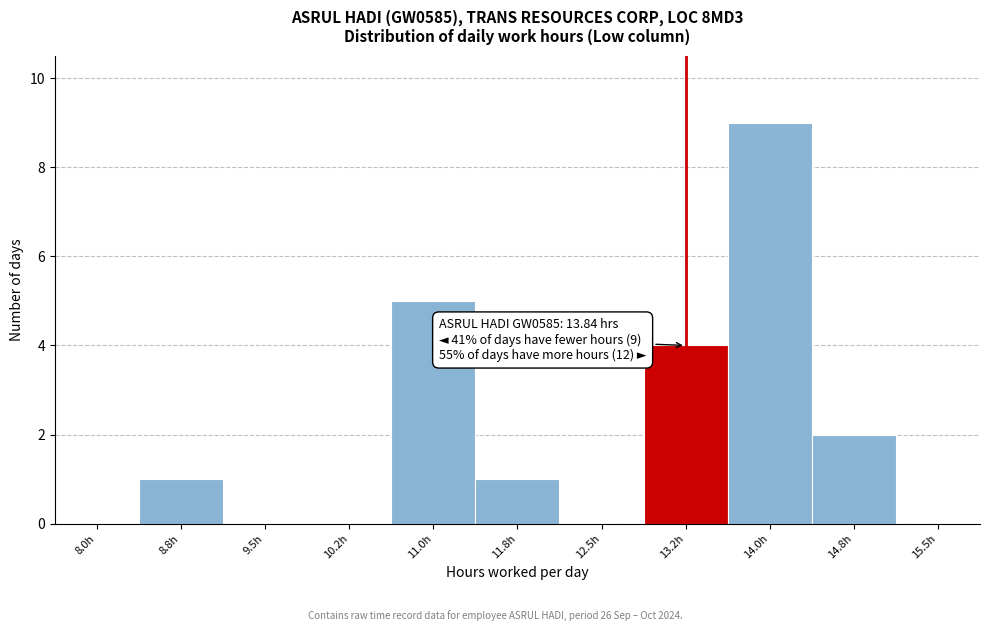

Reading left to right, list all the values displayed in this chart.

8.0h=0	8.8h=1	9.5h=0	10.2h=0	11.0h=5	11.8h=1	12.5h=0	13.2h=4	14.0h=9	14.8h=2	15.5h=0